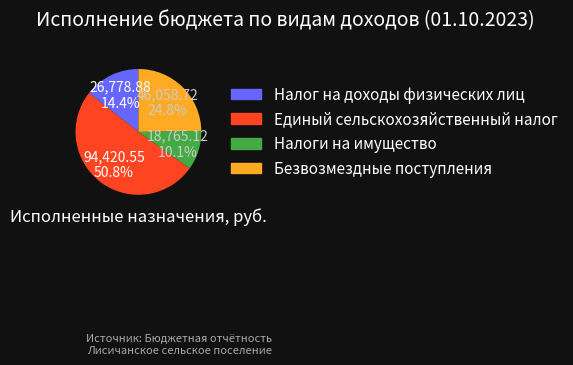

Does Налоги на имущество represent more than half of the total?

No